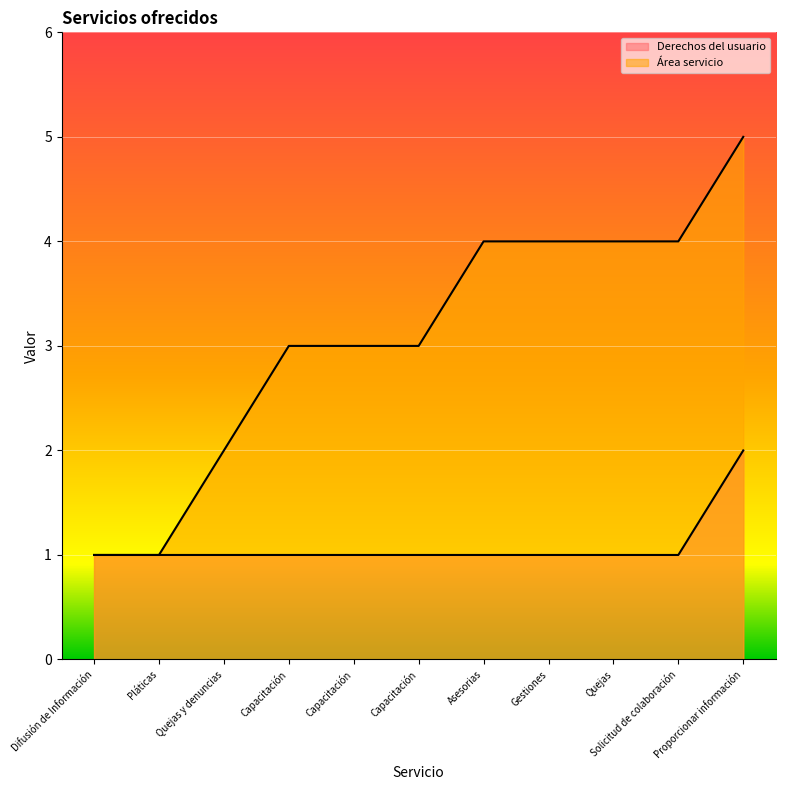

What is the value of the Derechos del usuario point at the 6th from the left?

1